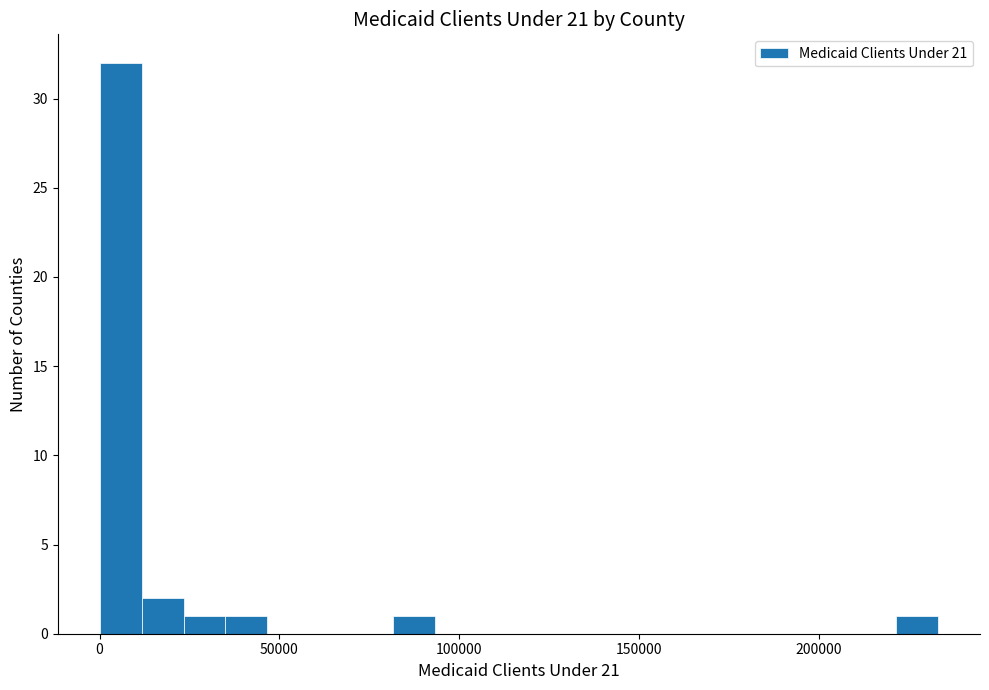

Read against the x-axis, roughly where is the centre of the tallest bar?

5000